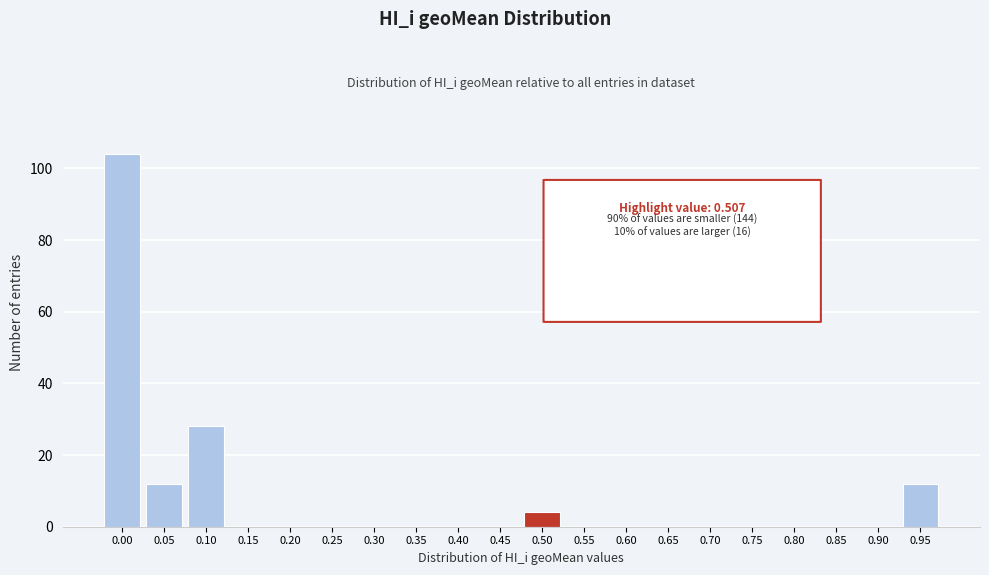

Reading left to right, what are all the values shown in this chart?

0.00=104	0.05=12	0.10=28	0.15=0	0.20=0	0.25=0	0.30=0	0.35=0	0.40=0	0.45=0	0.50=4	0.55=0	0.60=0	0.65=0	0.70=0	0.75=0	0.80=0	0.85=0	0.90=0	0.95=12